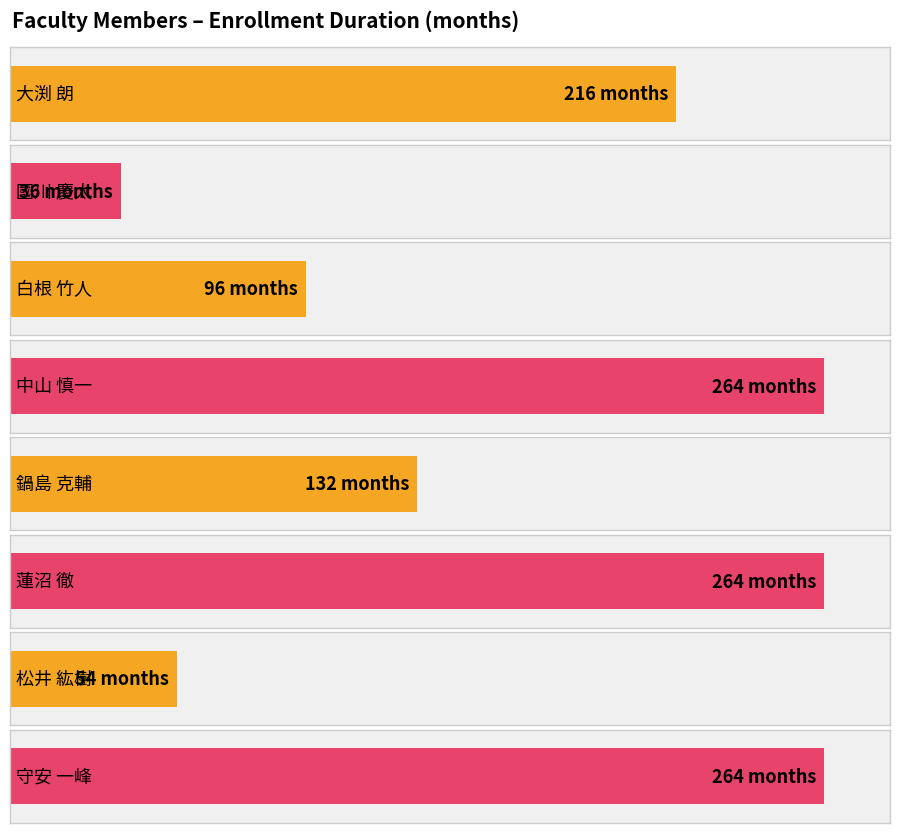

What position from the left is 守安 一峰?

8